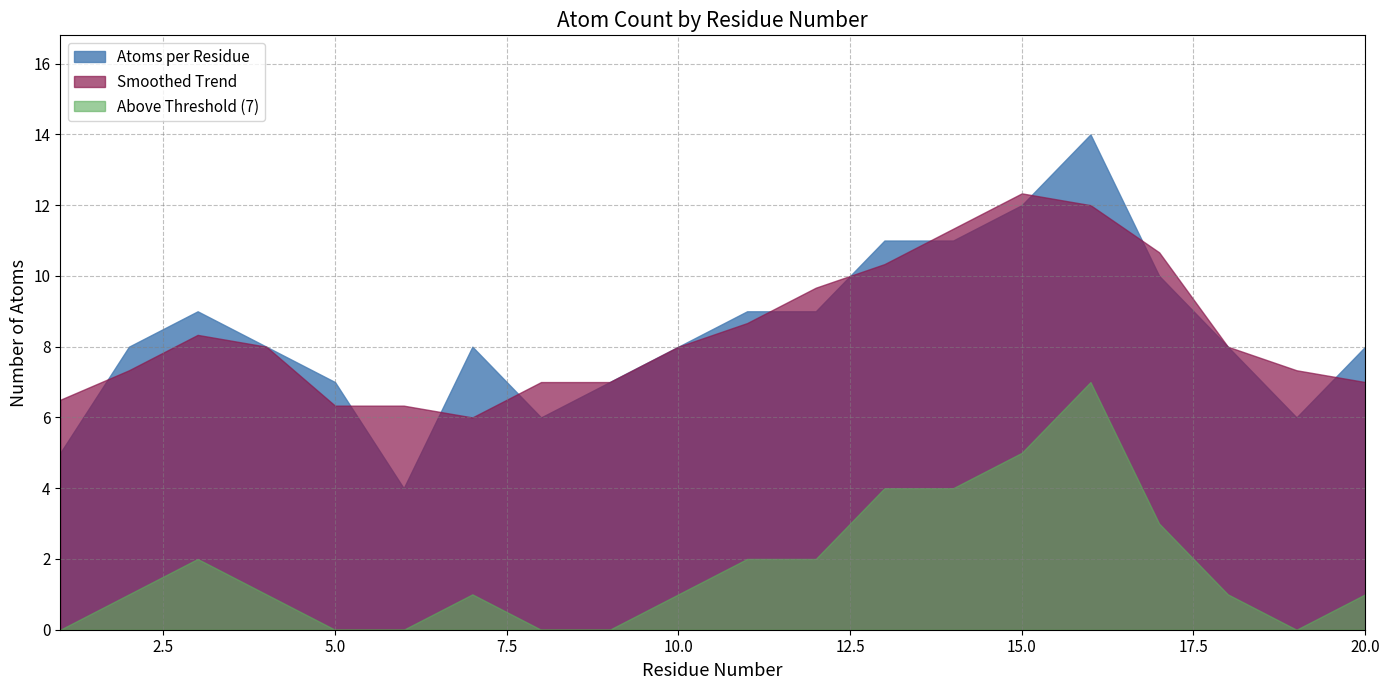

What is the difference between the highest and lowest values at 15.0?

7.3